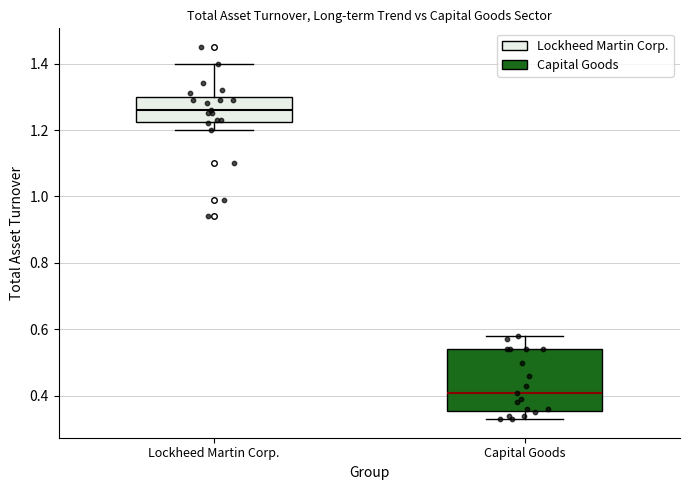

Comparing the boxes themselves (not the whiskers), which one is the tallest?

Capital Goods